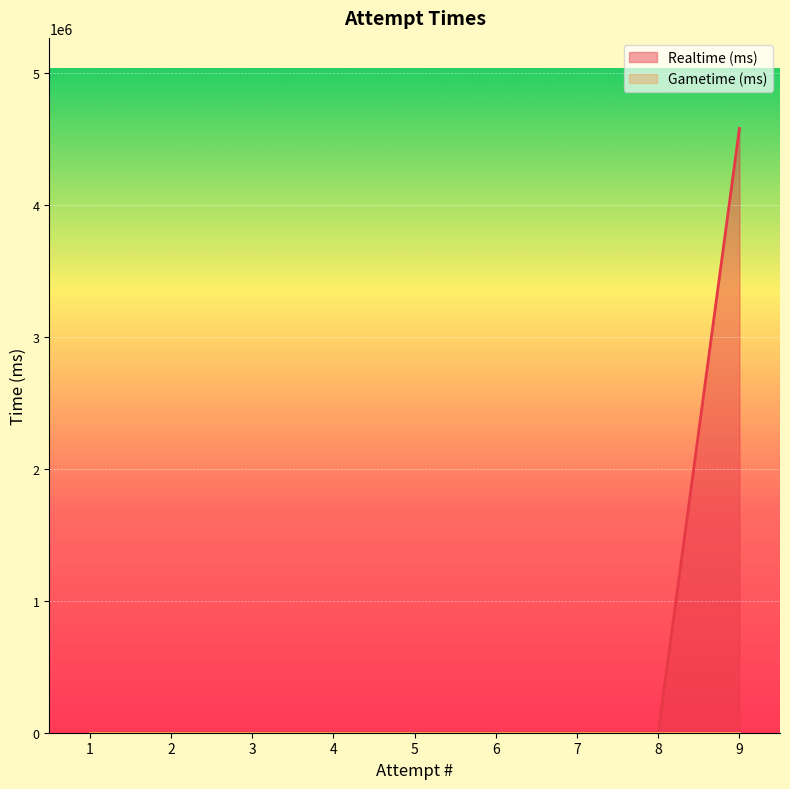

What is the sum of all values?

4577179